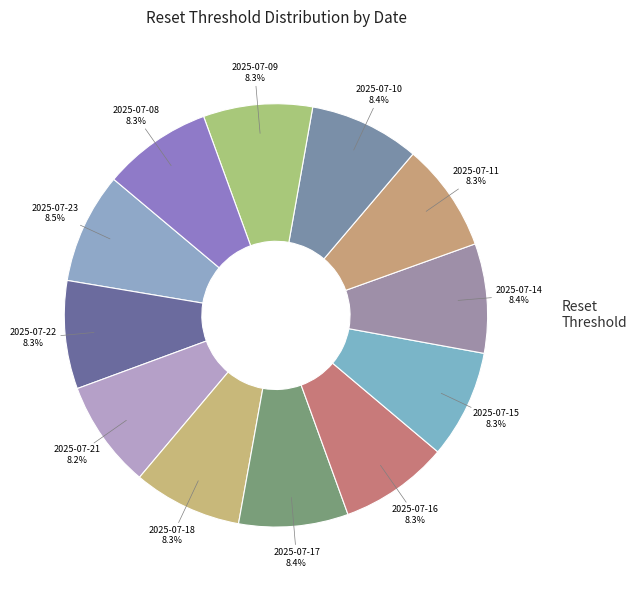

Count the number of slices in the pie.

12